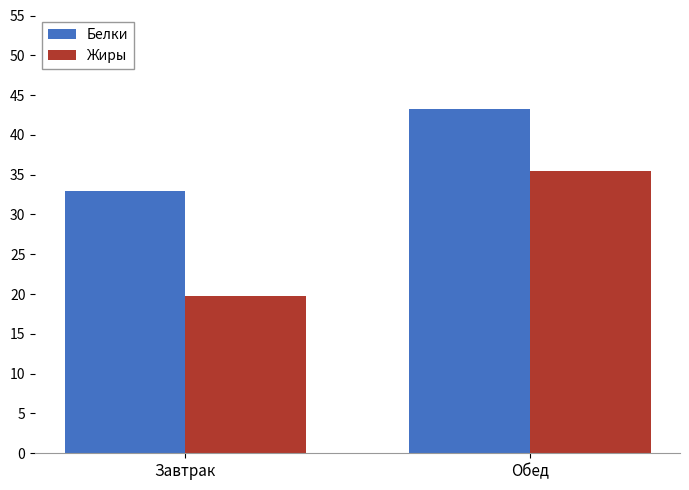

Reading right to left, what are all the values shown in this chart?

Белки: 43.2	33.0
Жиры: 35.5	19.7